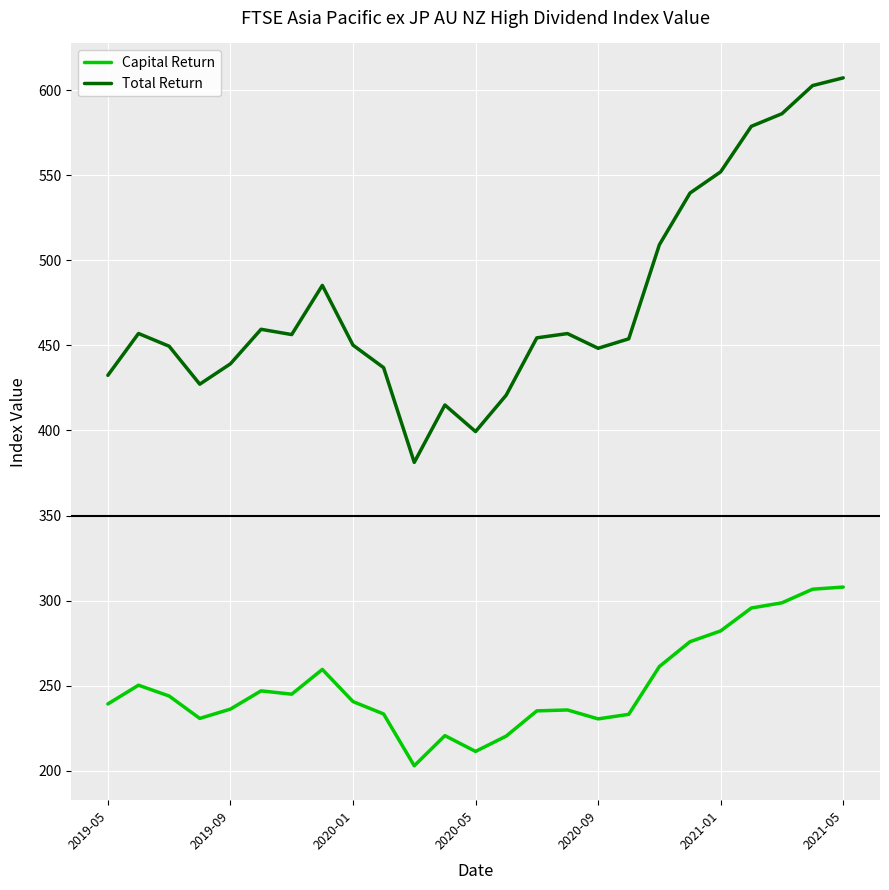

Which series has the widest spread of values?

Total Return